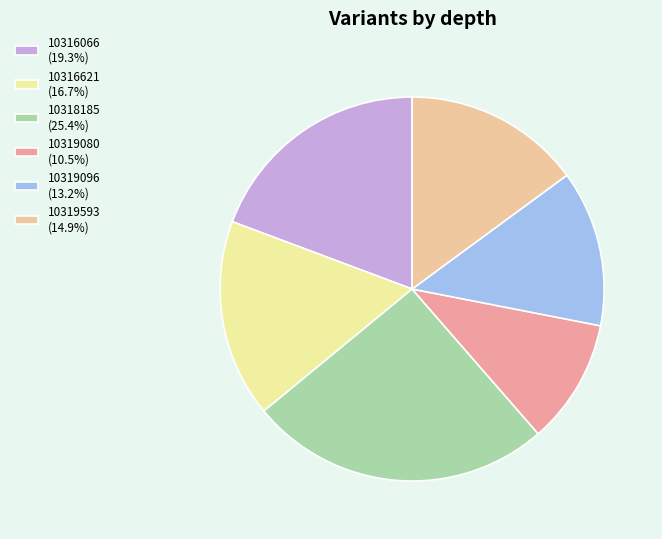

True or false: 10319593 accounts for 15% of the total.

True